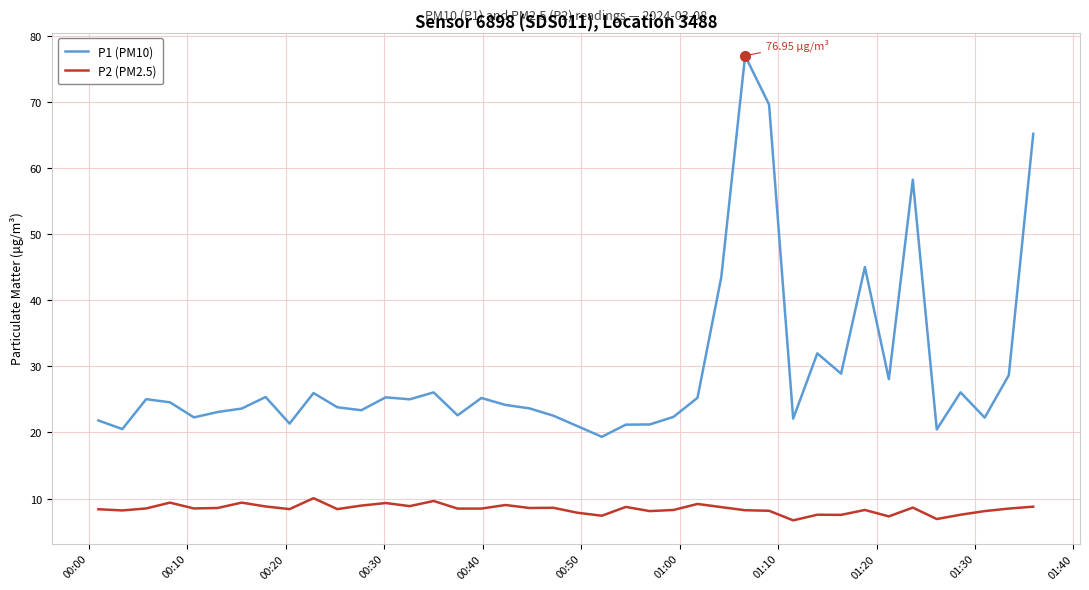

True or false: P2 (PM2.5) and P1 (PM10) intersect in this chart.

False